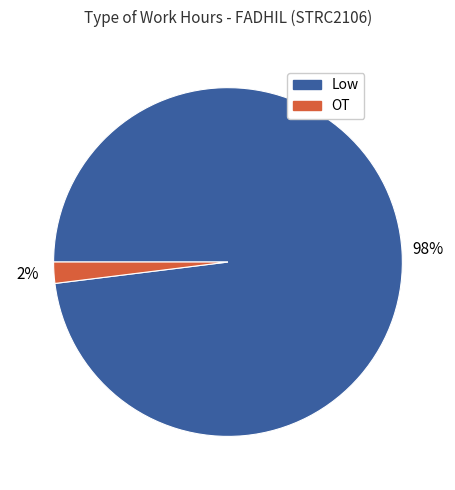

Is there any slice that represents more than half of the pie?

Yes